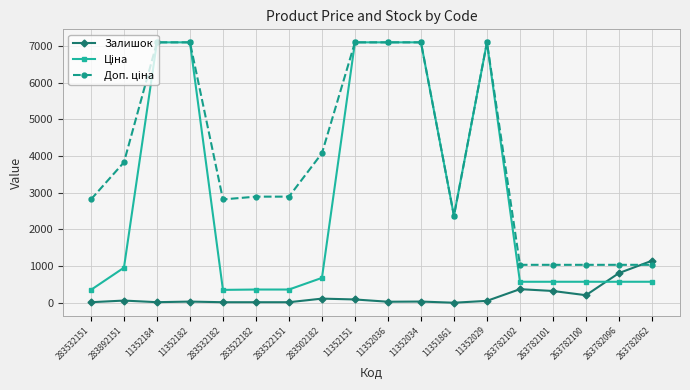

What is the smallest value displayed?

2.0